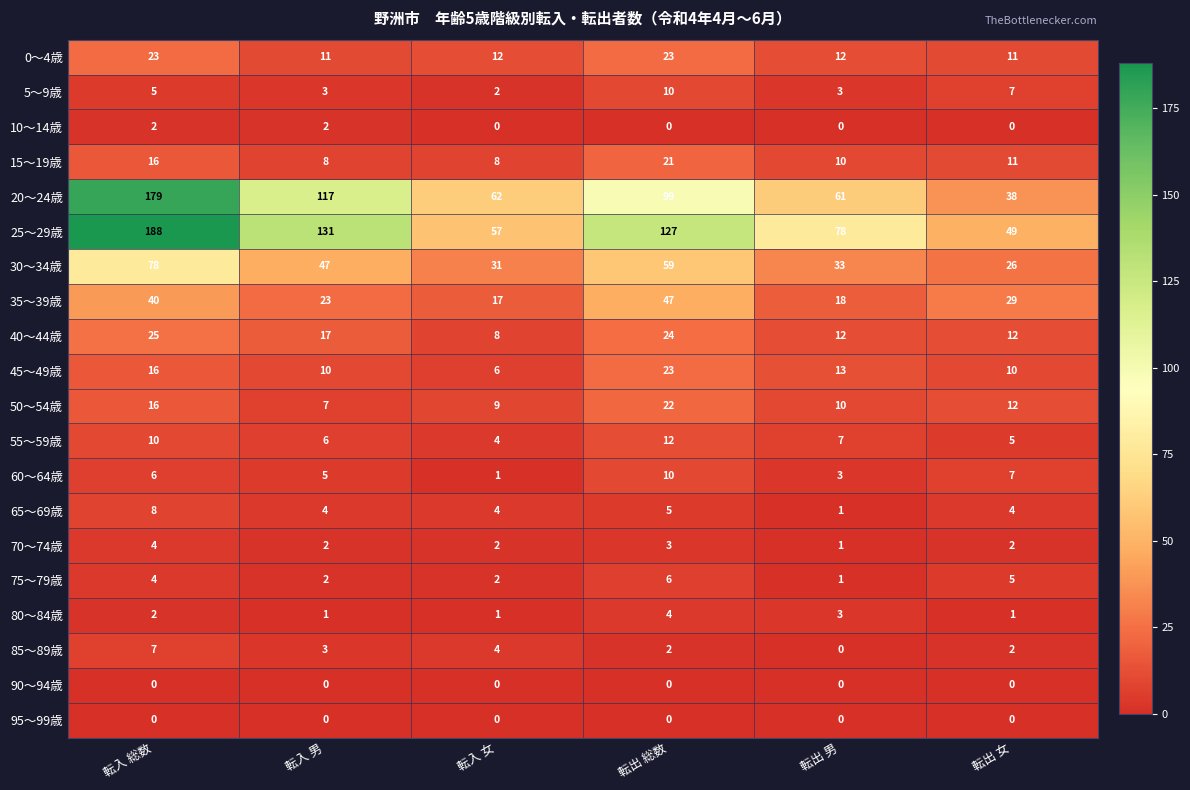

What is the spread (max minus min) of values at 転入 男?

131